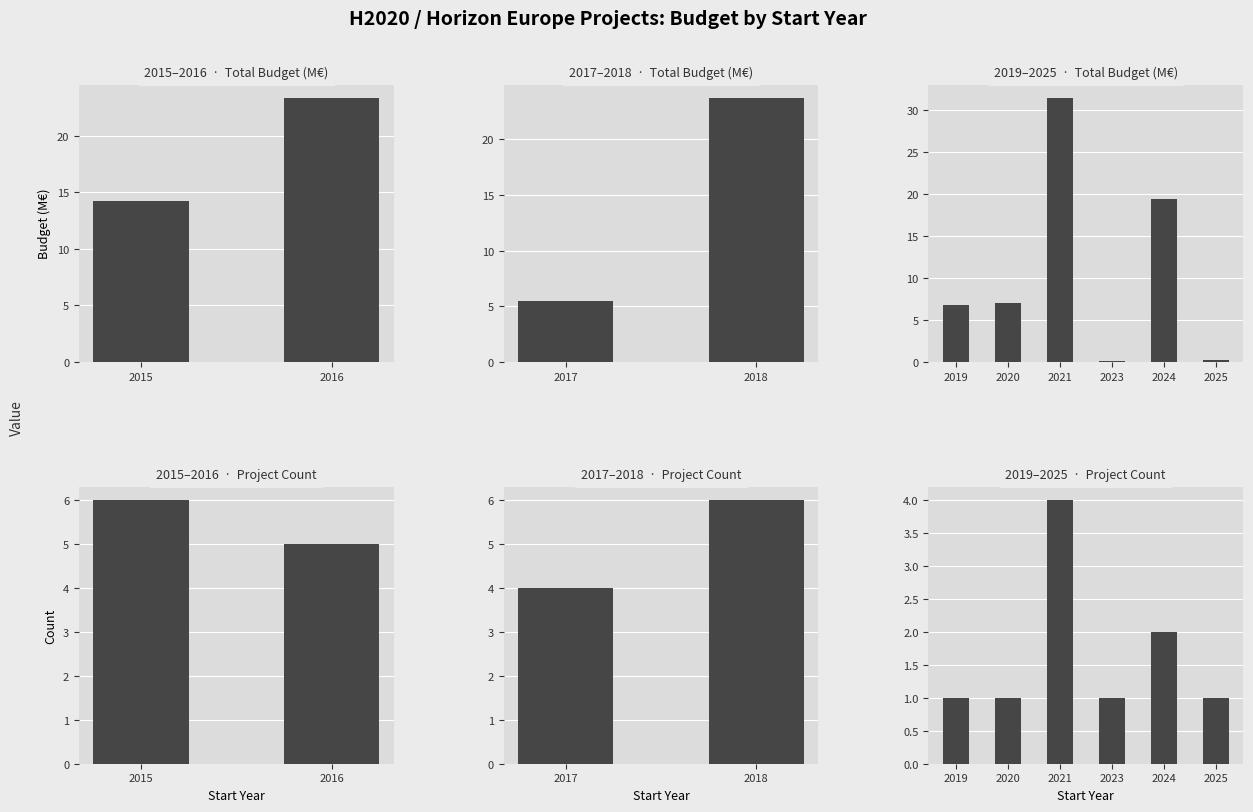

Rank the series by their maximum value, from lowest to highest.

Project Count, Total Budget (M€)